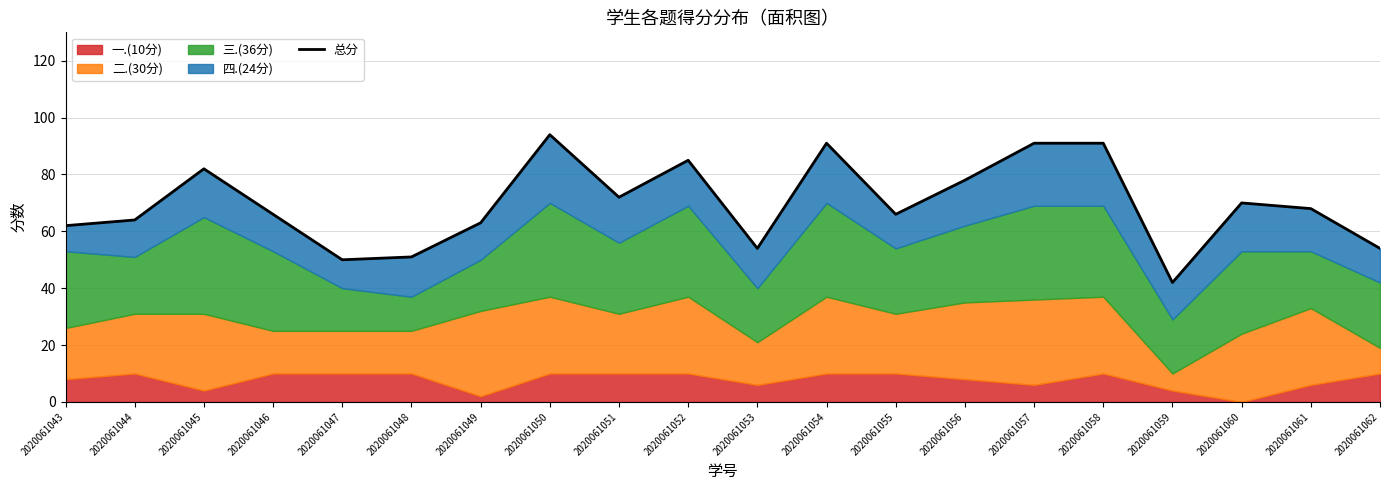

Does the chart have visible grid lines?

Yes